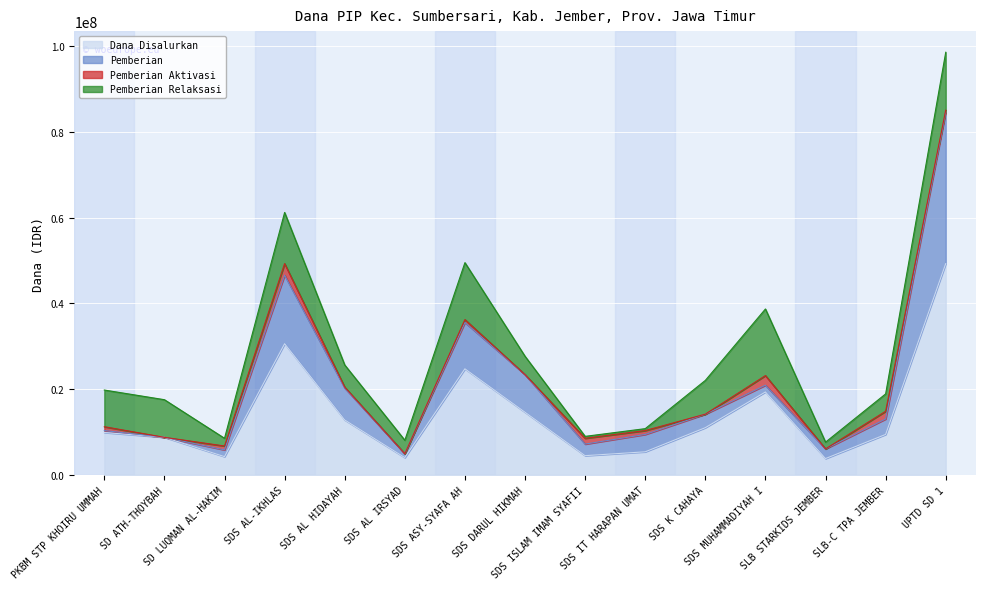

Between which two adjacent categories do Pemberian and Pemberian Relaksasi first intersect?

SD LUQMAN AL-HAKIM and SDS AL-IKHLAS